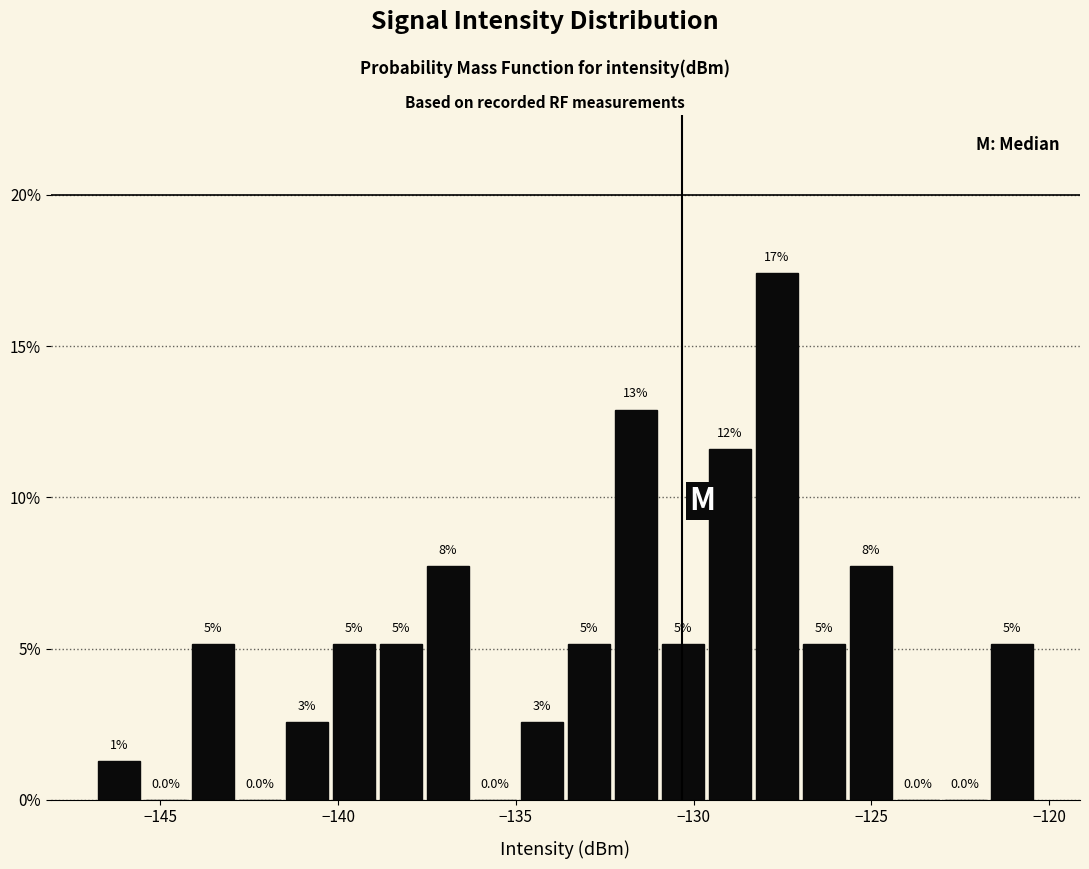

Read against the x-axis, roughly where is the centre of the tallest bar?

-127.5